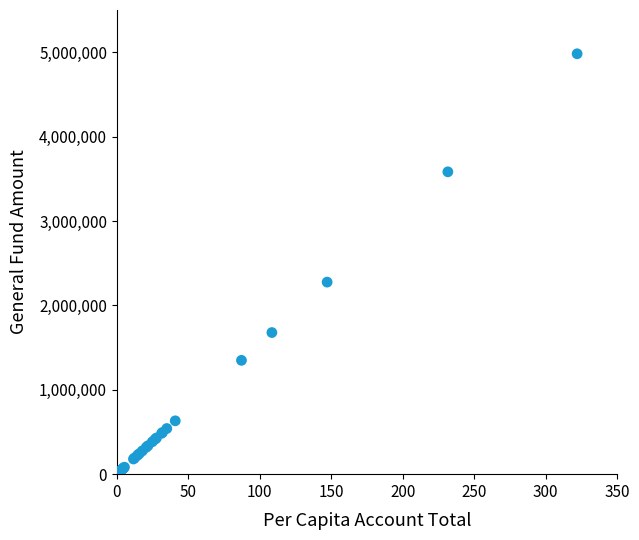

What Y value in the scatter plot is closest to 2490967?

2275749